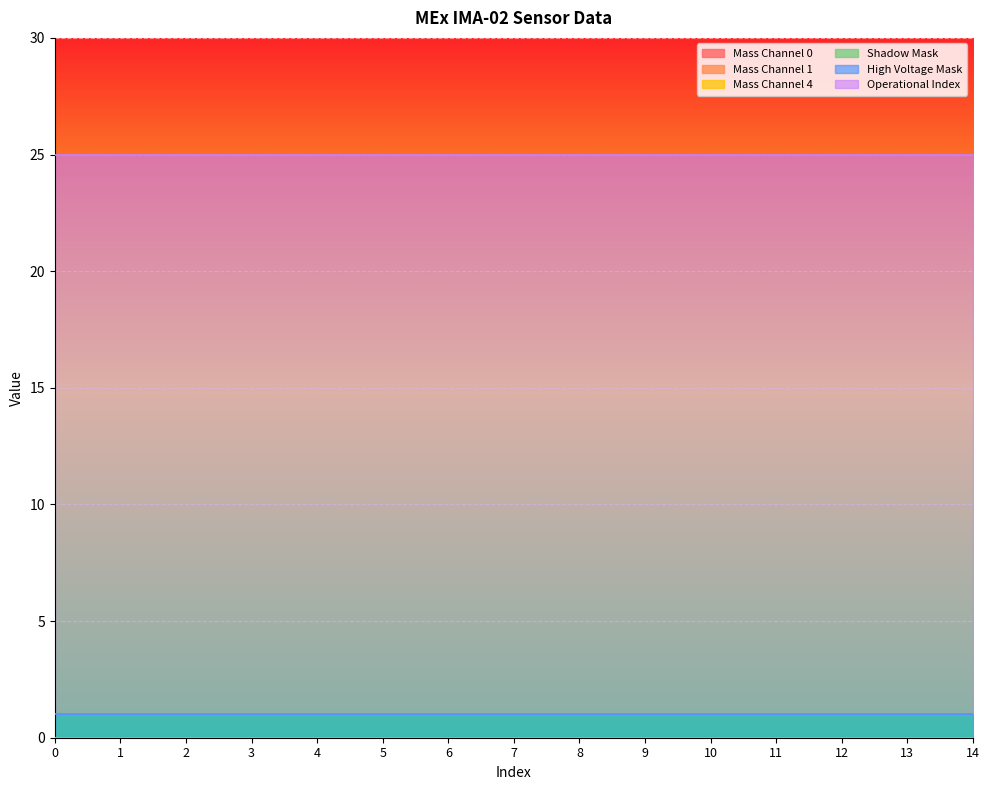

True or false: High Voltage Mask and Shadow Mask cross at least once.

False